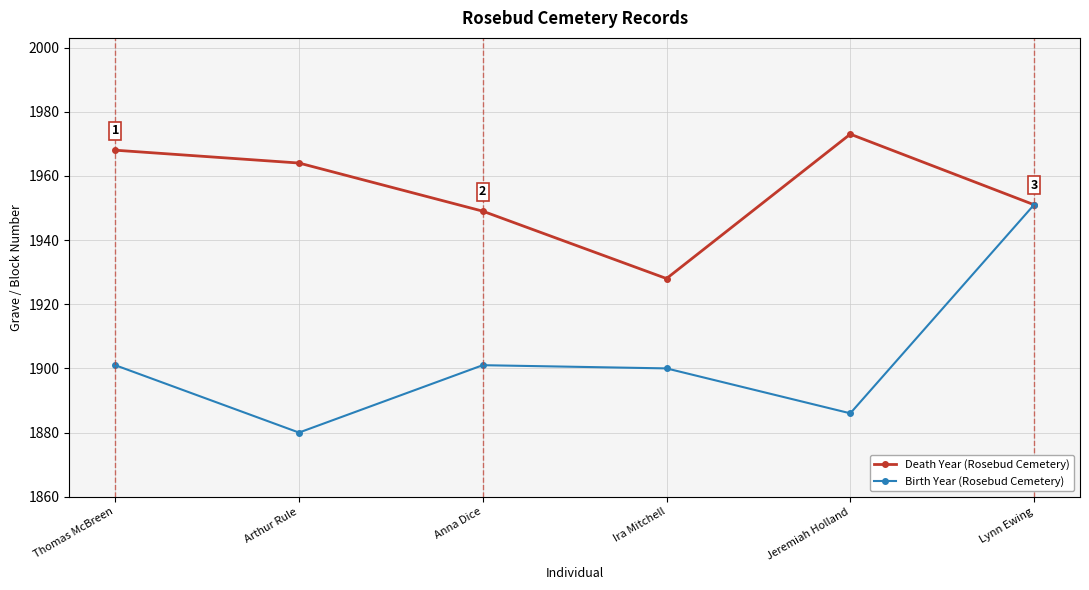

The Death Year (Rosebud Cemetery) series shows 1973 at Jeremiah Holland. True or false?

True